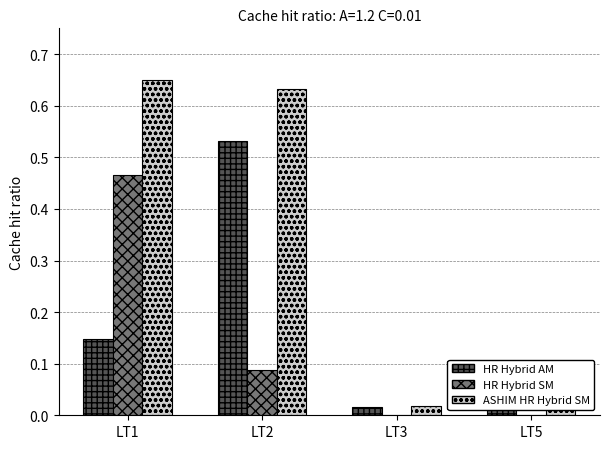

Which series changed the most between LT2 and LT3?

ASHIM HR Hybrid SM